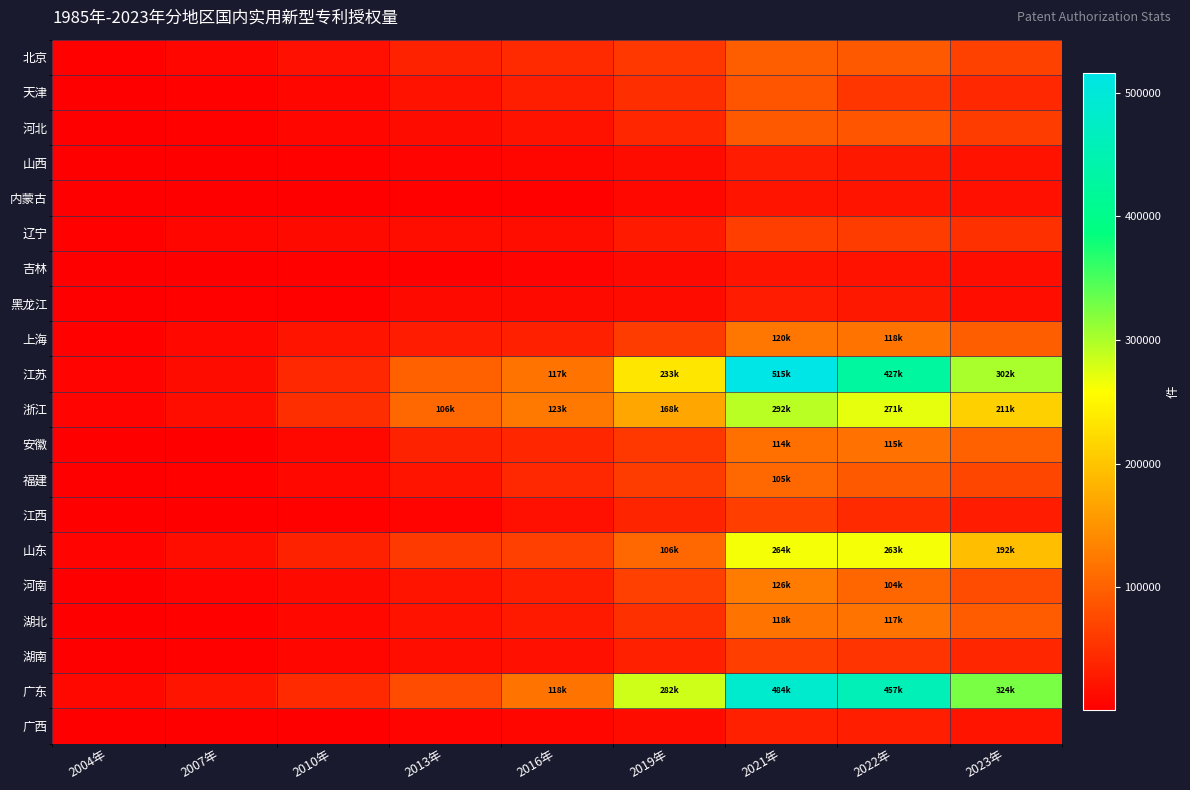

Which category has the highest value across all series?

2021年